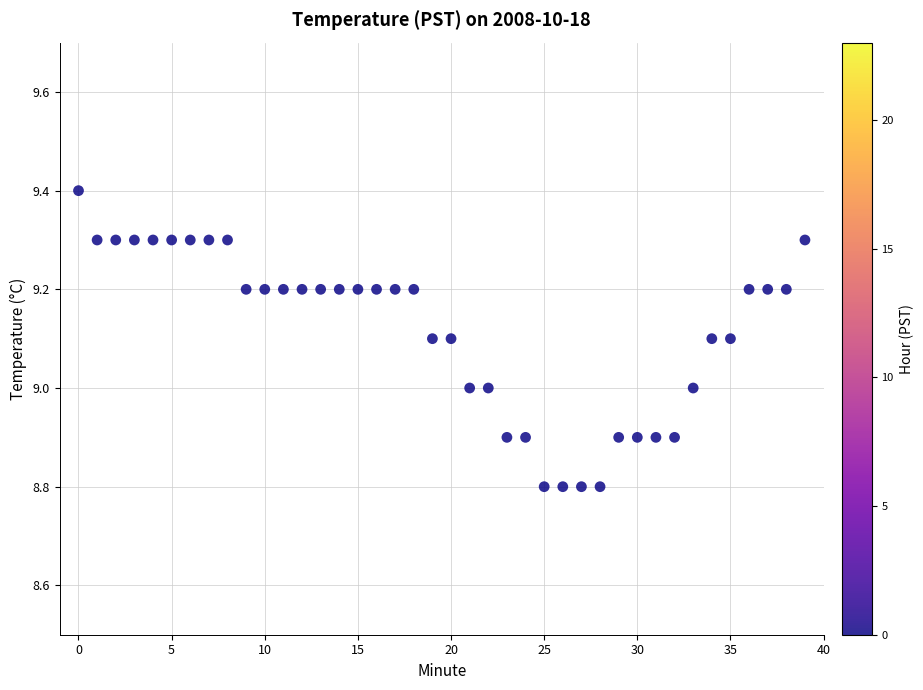

What is the range of Y values (max minus min)?

0.6